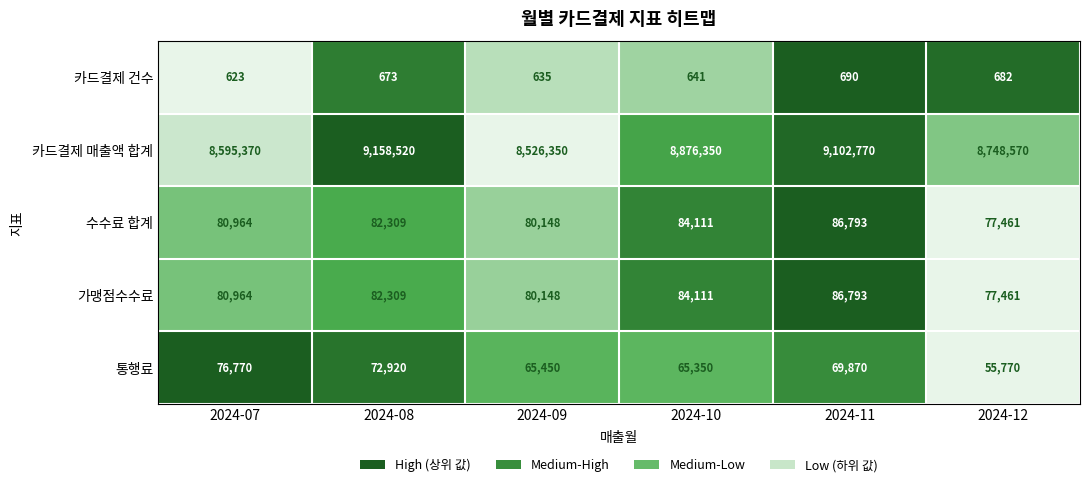

Reading left to right, transcribe all the data shown in this chart.

카드결제 건수: 2024-07=623	2024-08=673	2024-09=635	2024-10=641	2024-11=690	2024-12=682
카드결제 매출액 합계: 2024-07=8595370	2024-08=9158520	2024-09=8526350	2024-10=8876350	2024-11=9102770	2024-12=8748570
수수료 합계: 2024-07=80964	2024-08=82309	2024-09=80148	2024-10=84111	2024-11=86793	2024-12=77461
가맹점수수료: 2024-07=80964	2024-08=82309	2024-09=80148	2024-10=84111	2024-11=86793	2024-12=77461
통행료: 2024-07=76770	2024-08=72920	2024-09=65450	2024-10=65350	2024-11=69870	2024-12=55770